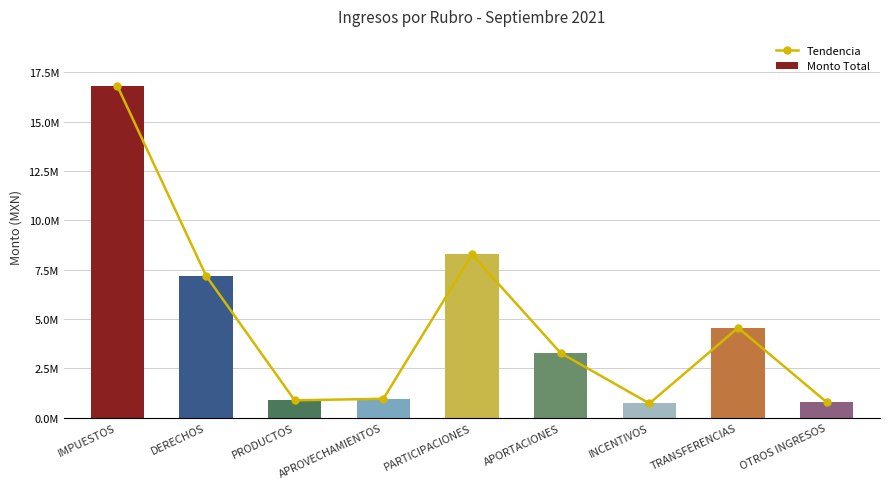

What is the label of the 3rd bar from the left?

PRODUCTOS